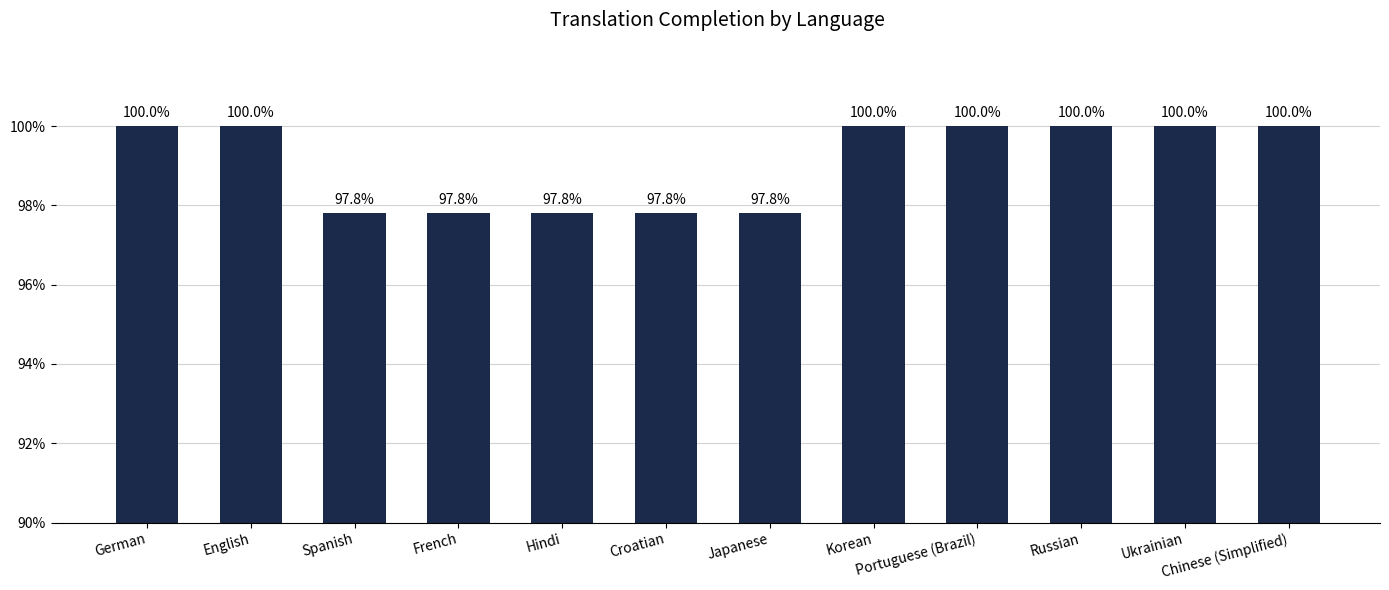

Between Chinese (Simplified) and Croatian, which is larger?

Chinese (Simplified)